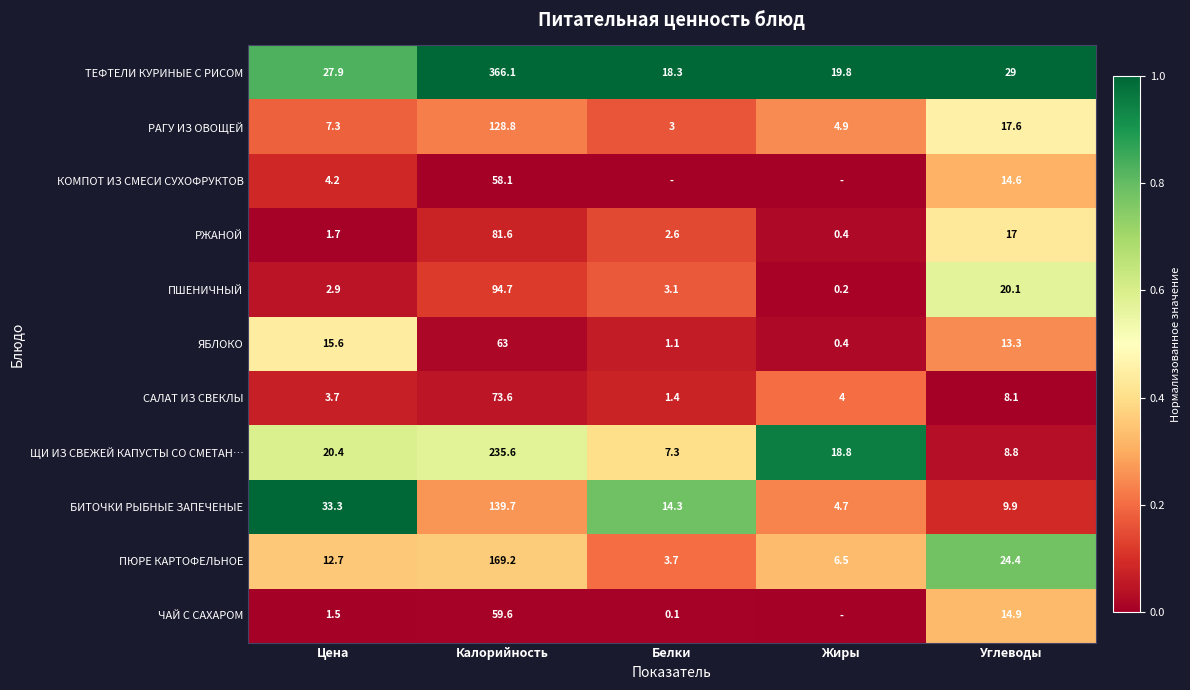

At which label does ПЮРЕ КАРТОФЕЛЬНОЕ first exceed 12?

Цена